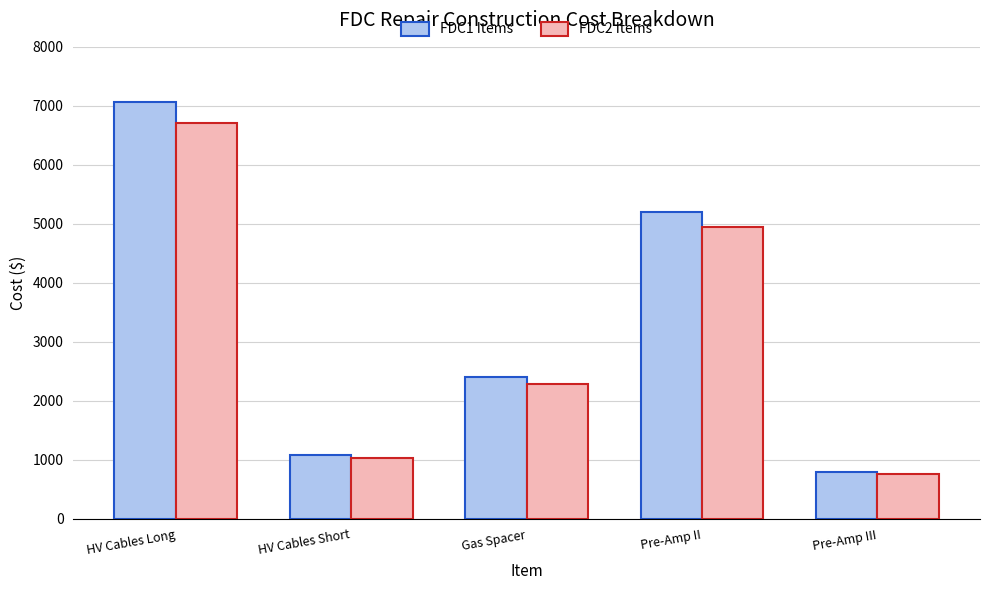

Reading right to left, what are all the values shown in this chart?

FDC1 Items: Pre-Amp III=800.0	Pre-Amp II=5200.0	Gas Spacer=2400.0	HV Cables Short=1081.0	HV Cables Long=7060.0
FDC2 Items: Pre-Amp III=760.0	Pre-Amp II=4940.0	Gas Spacer=2280.0	HV Cables Short=1026.9	HV Cables Long=6707.0